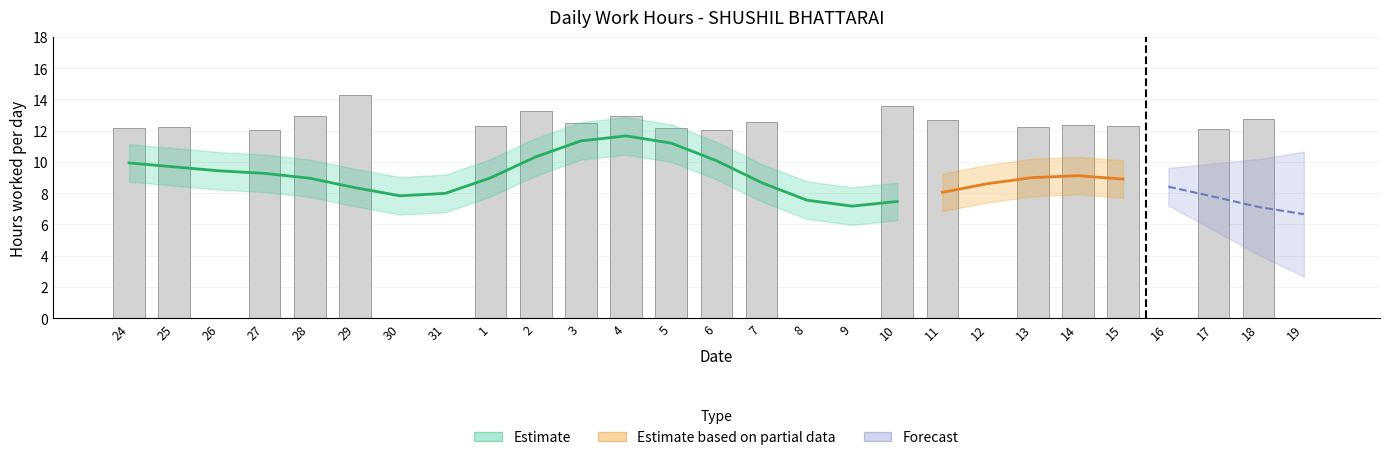

Rank the categories by value from lowest to highest.

26, 30, 31, 8, 9, 12, 16, 19, 27, 6, 17, 24, 5, 25, 13, 1, 15, 14, 3, 7, 11, 18, 4, 28, 2, 10, 29